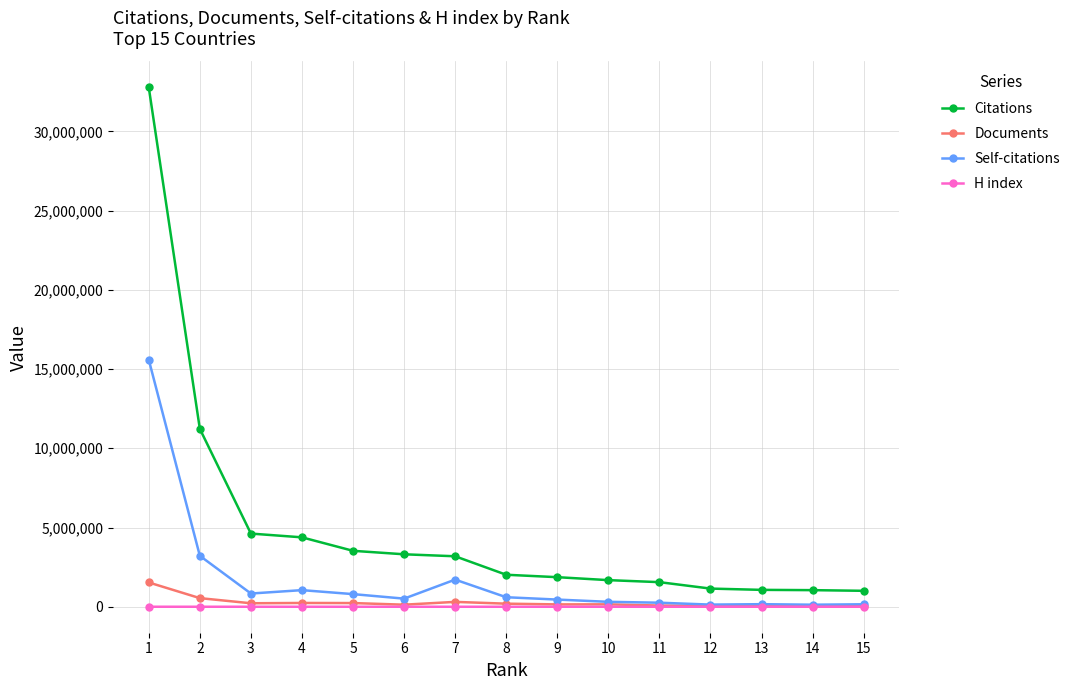

List the series in order of their peak value, highest first.

Citations, Self-citations, Documents, H index